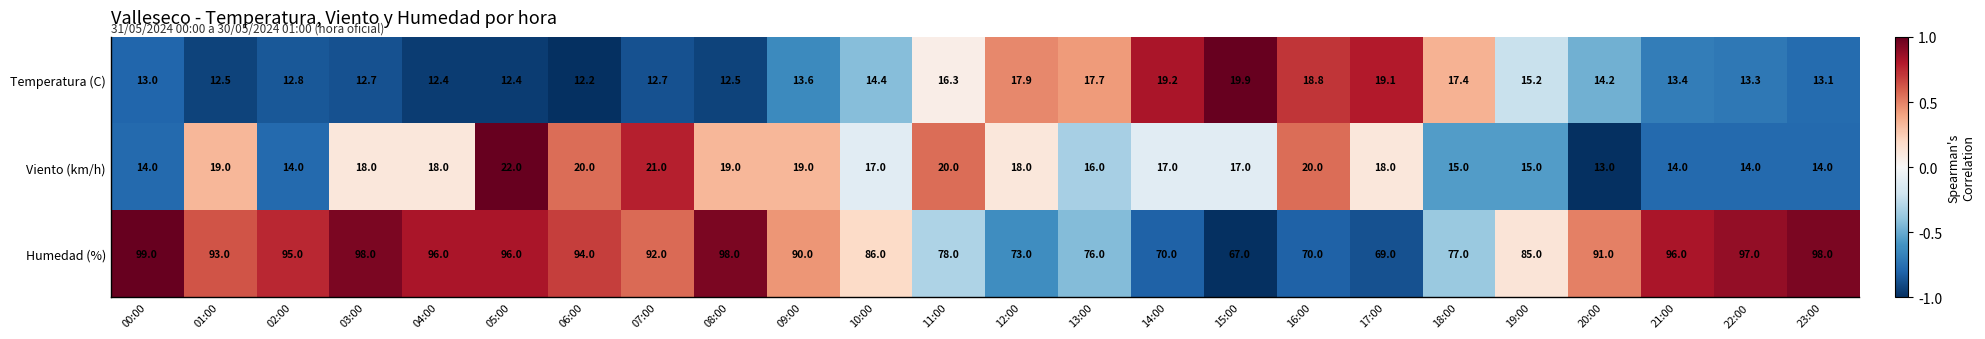

Where does the Humedad (%) series first go above 92?

00:00